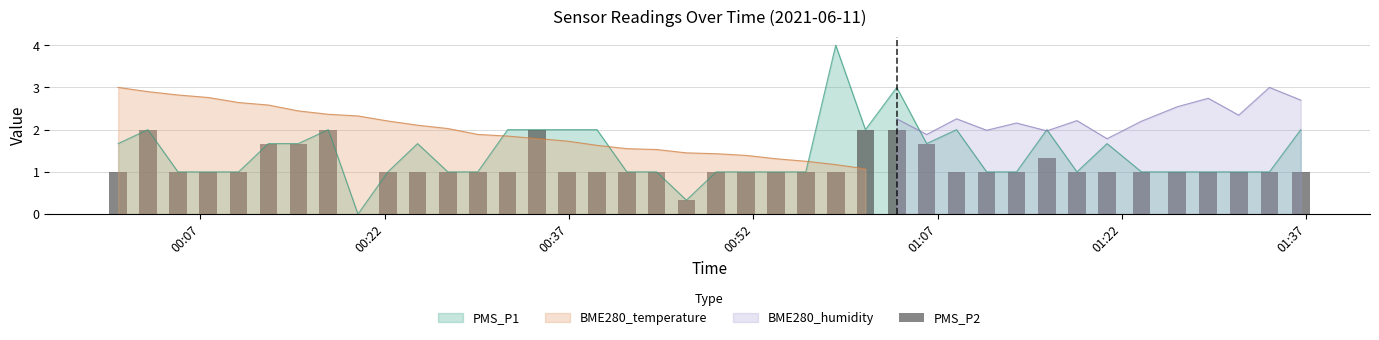

What is the maximum value for PMS_P1?

4.0